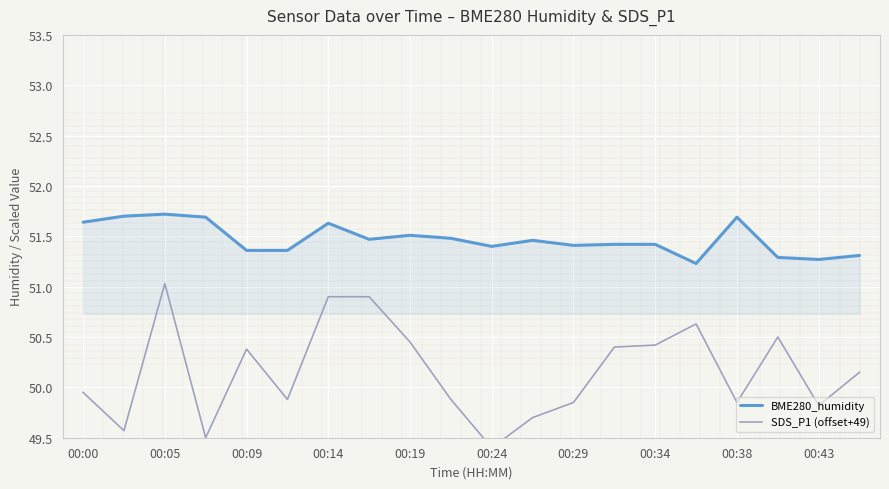

True or false: BME280_humidity has a value of 51.6 at 00:14.

True